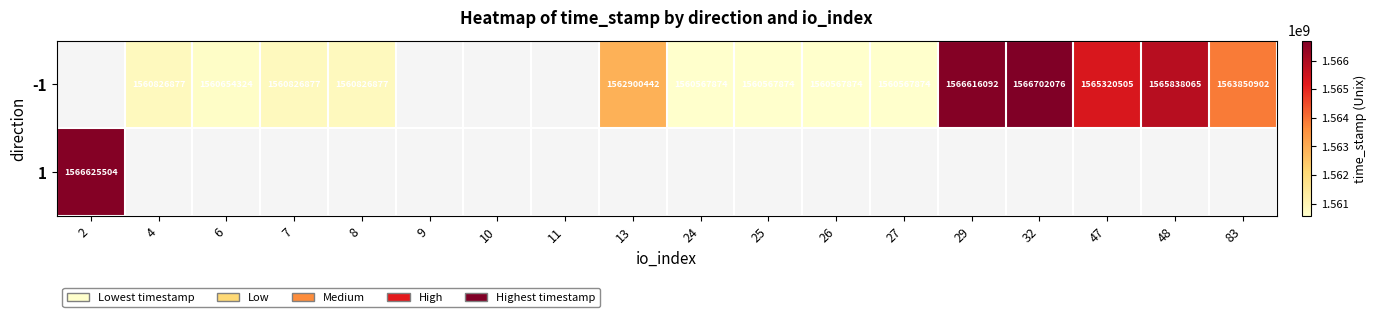

Is it true that -1 equals 1565320505 at 47?

True